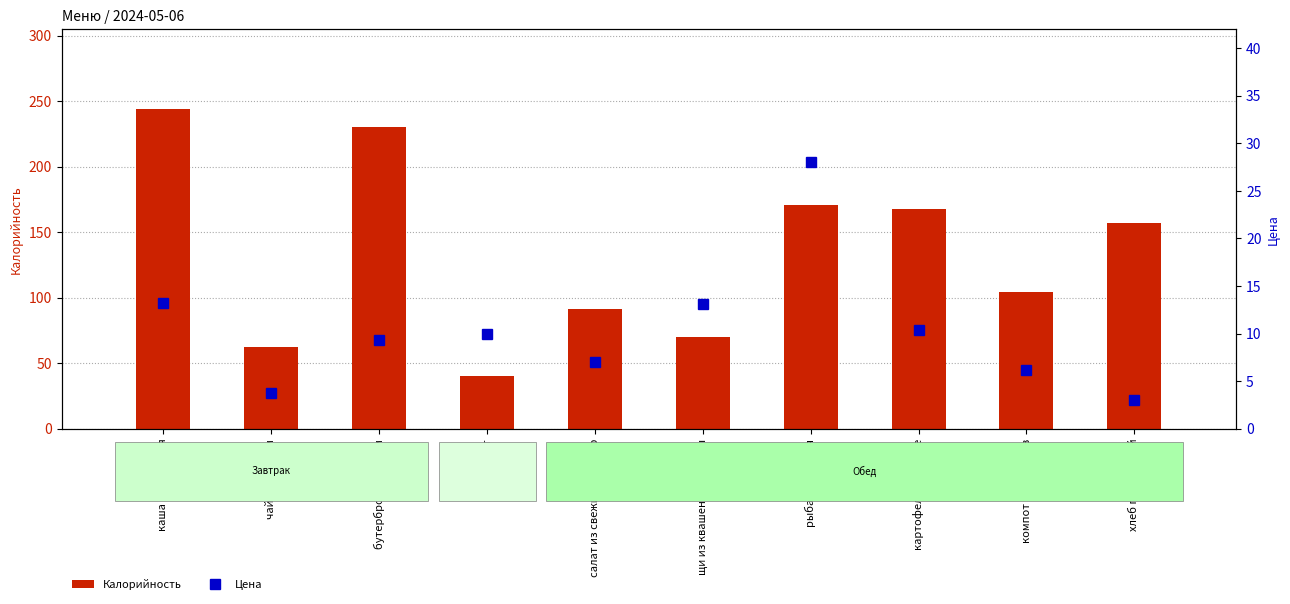

How many data points in Цена are less than 10?

5